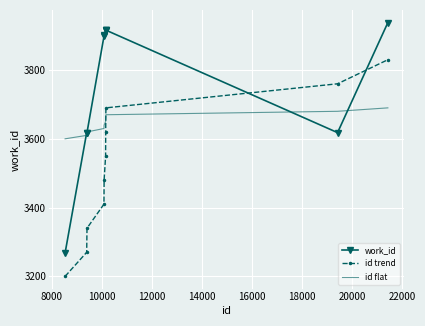

List the series in order of their overall mean, highest first.

work_id, id flat, id trend